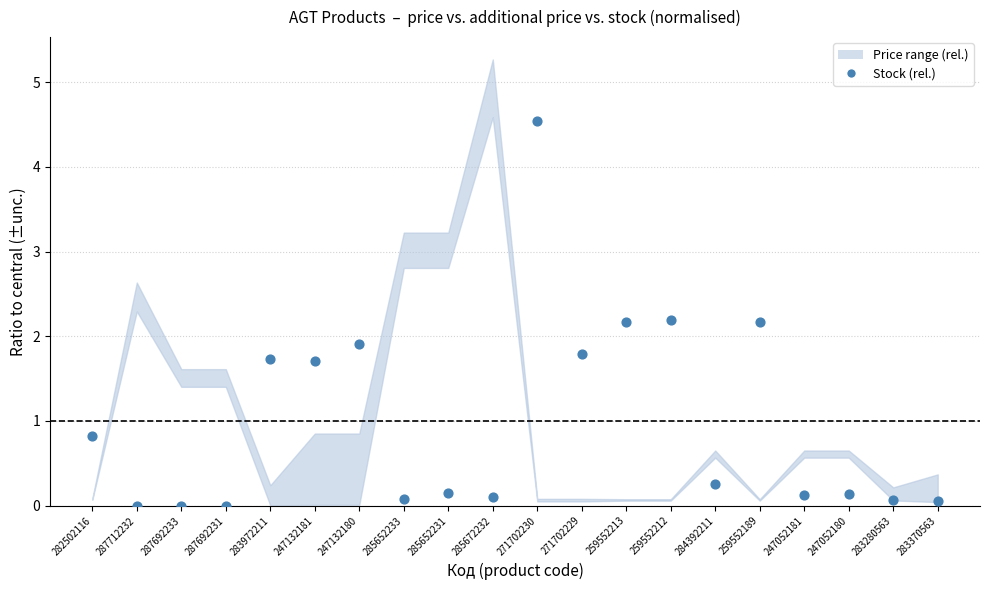

What is the range of Y values (max minus min)?

4.5